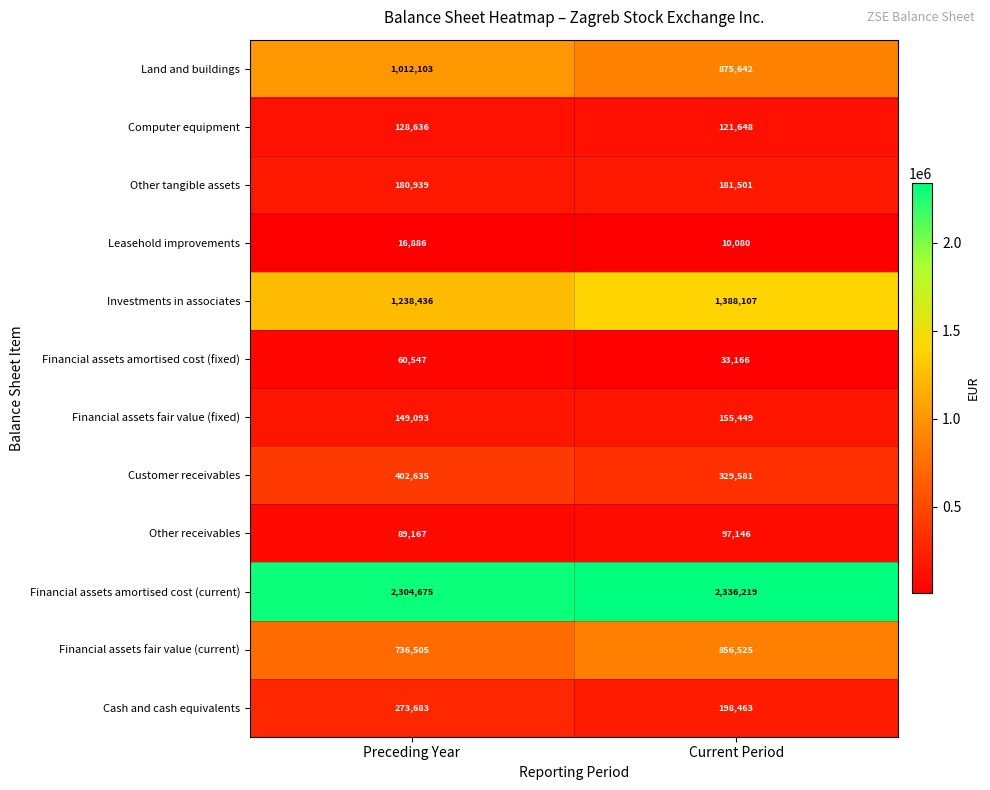

What is the total value across all series at Preceding Year?

6593305